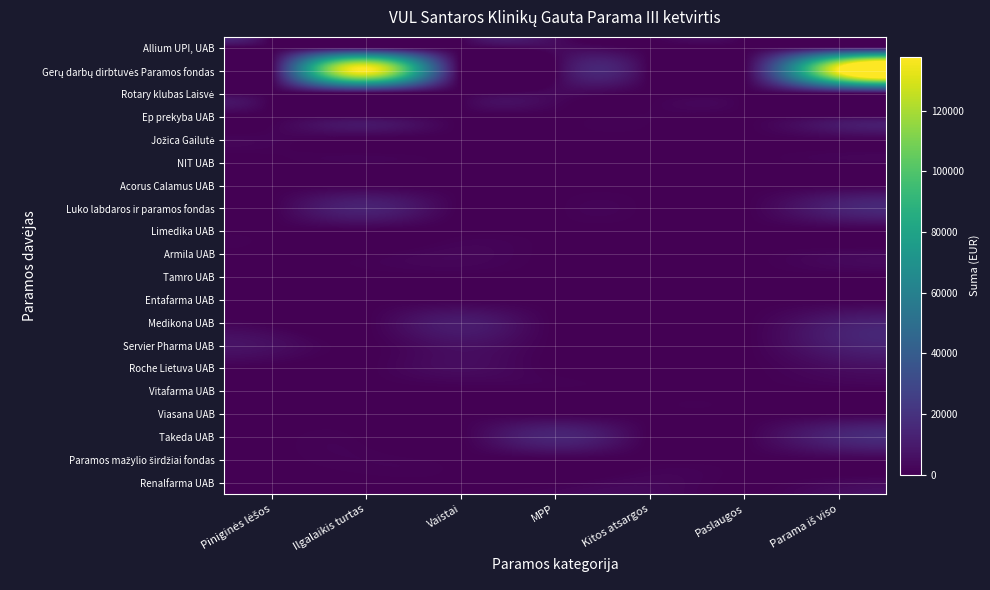

Which series has the largest range (max minus min)?

Gerų darbų dirbtuvės Paramos fondas